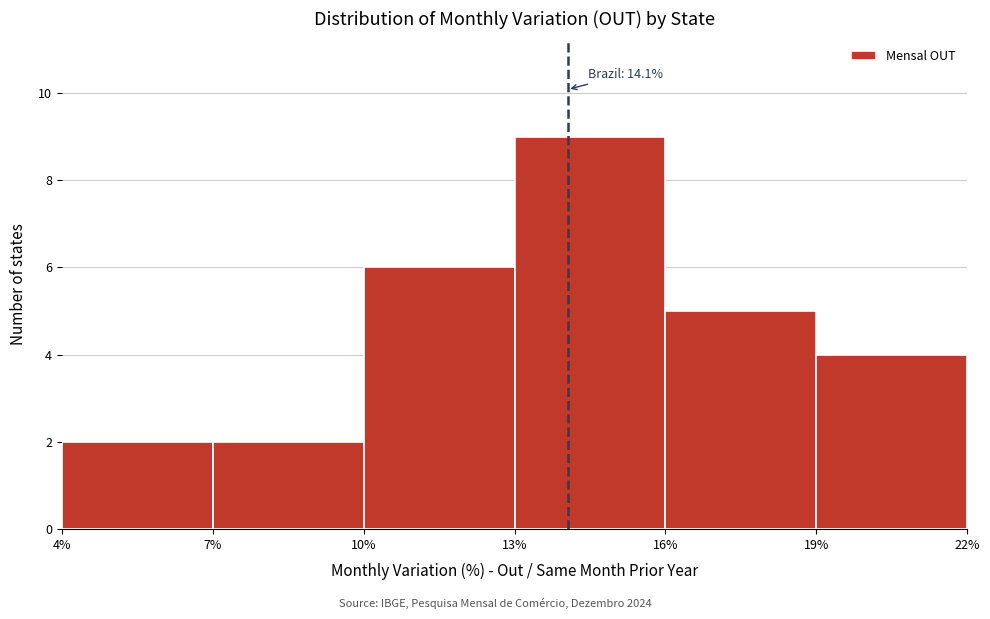

Over which range of the x-axis is the bar tallest?

13% to 16%